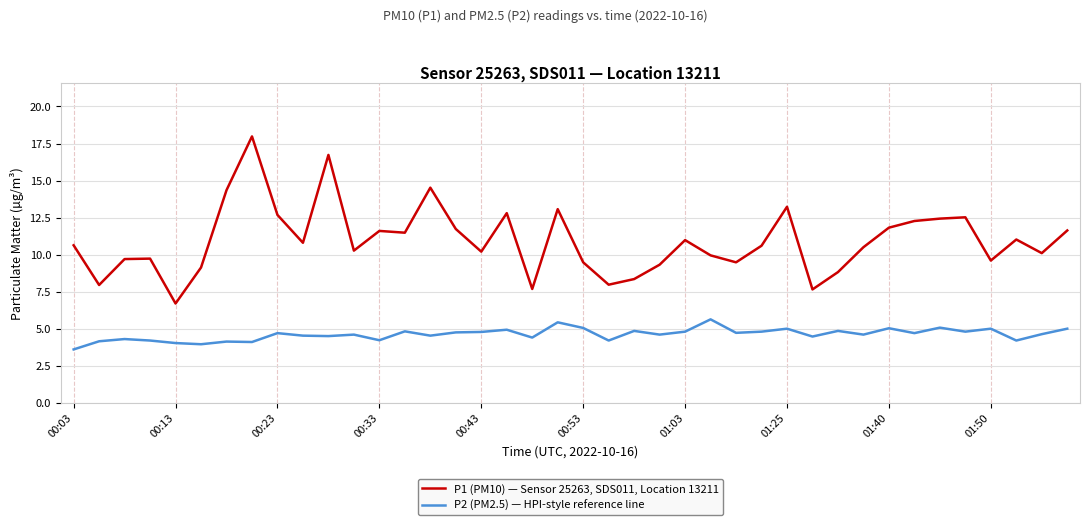

Which series has the largest range (max minus min)?

P1 (PM10) — Sensor 25263, SDS011, Location 13211